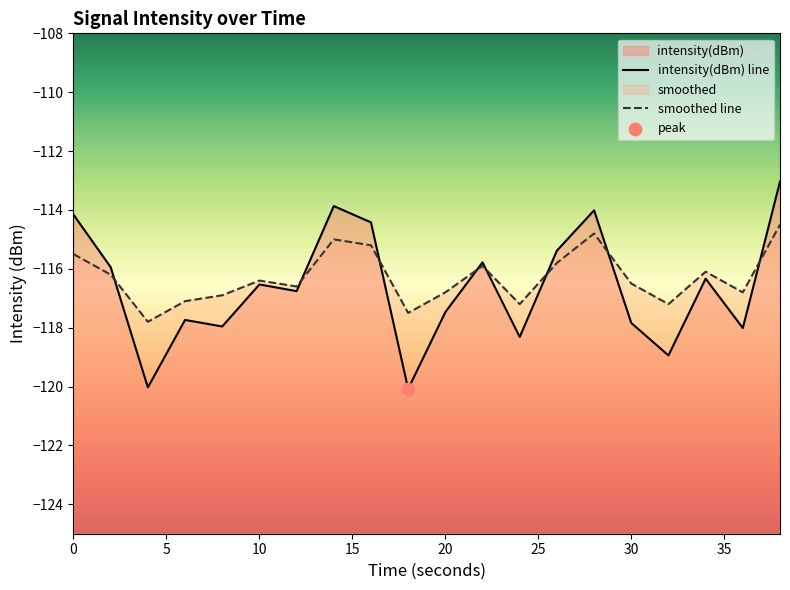

Which series has the largest total across all categories?

smoothed line